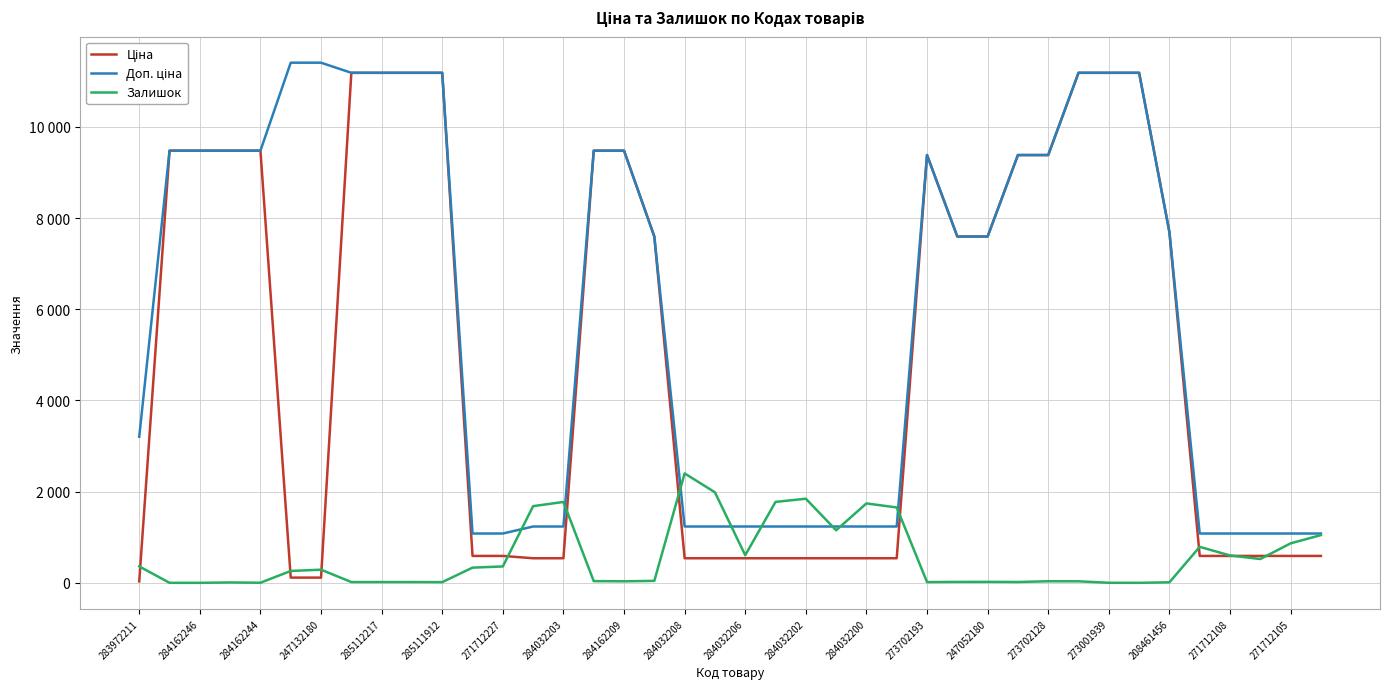

After their last crossing, which series has the higher values: Залишок or Ціна?

Залишок